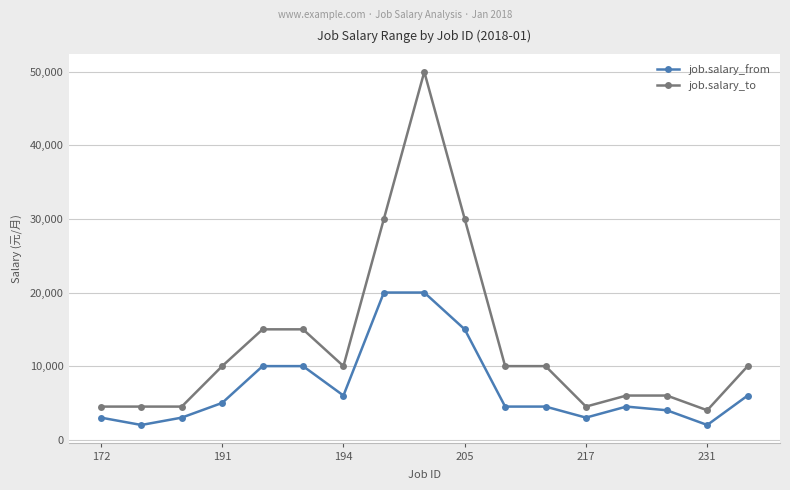

List the series in order of their peak value, lowest first.

job.salary_from, job.salary_to